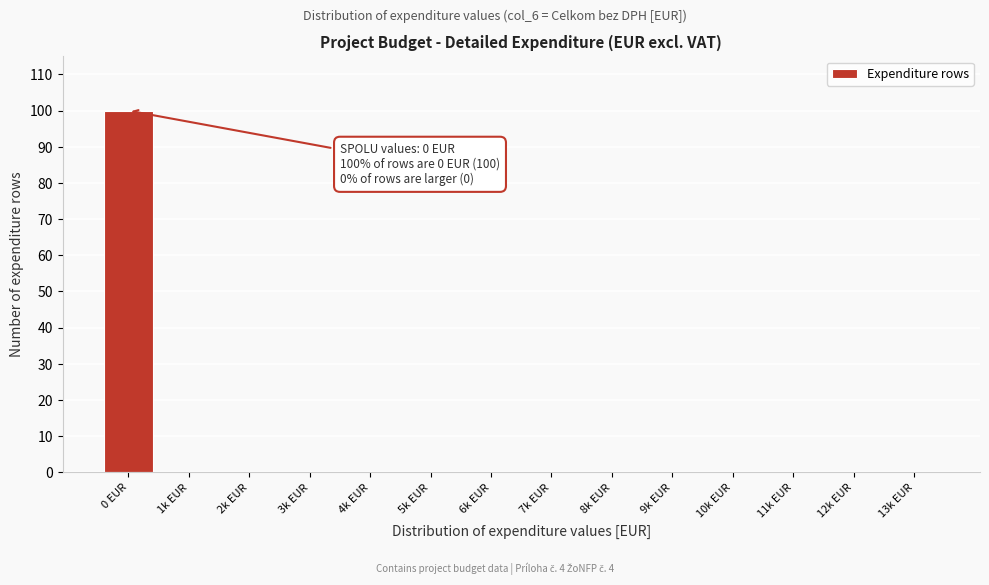

Reading left to right, transcribe all the data shown in this chart.

0 EUR=100	1k EUR=0	2k EUR=0	3k EUR=0	4k EUR=0	5k EUR=0	6k EUR=0	7k EUR=0	8k EUR=0	9k EUR=0	10k EUR=0	11k EUR=0	12k EUR=0	13k EUR=0